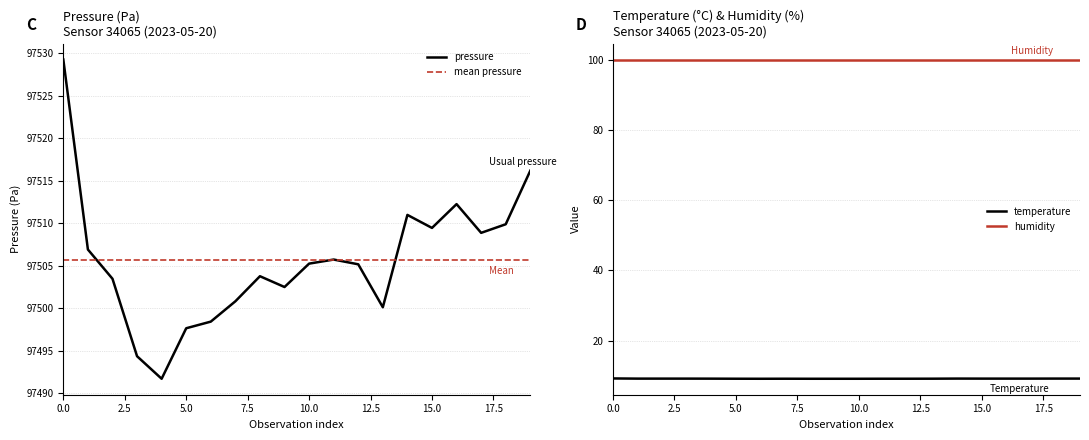

True or false: pressure has a value of 97508.9 at 17.

True